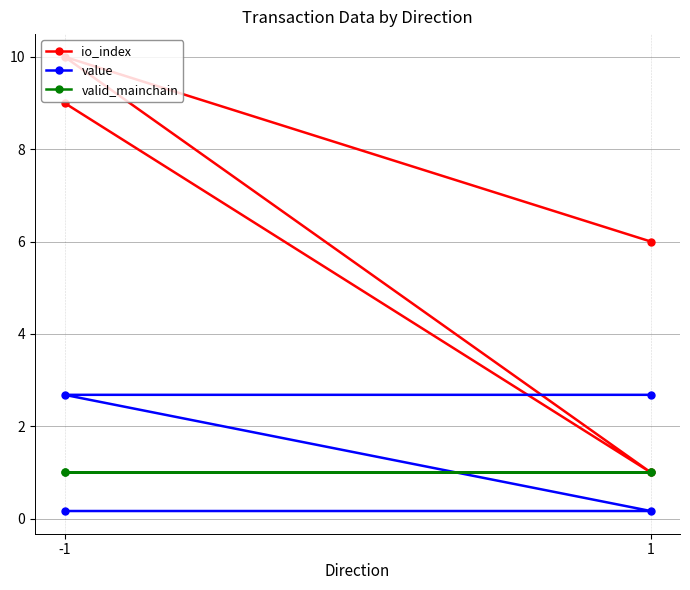

True or false: value and io_index intersect in this chart.

False